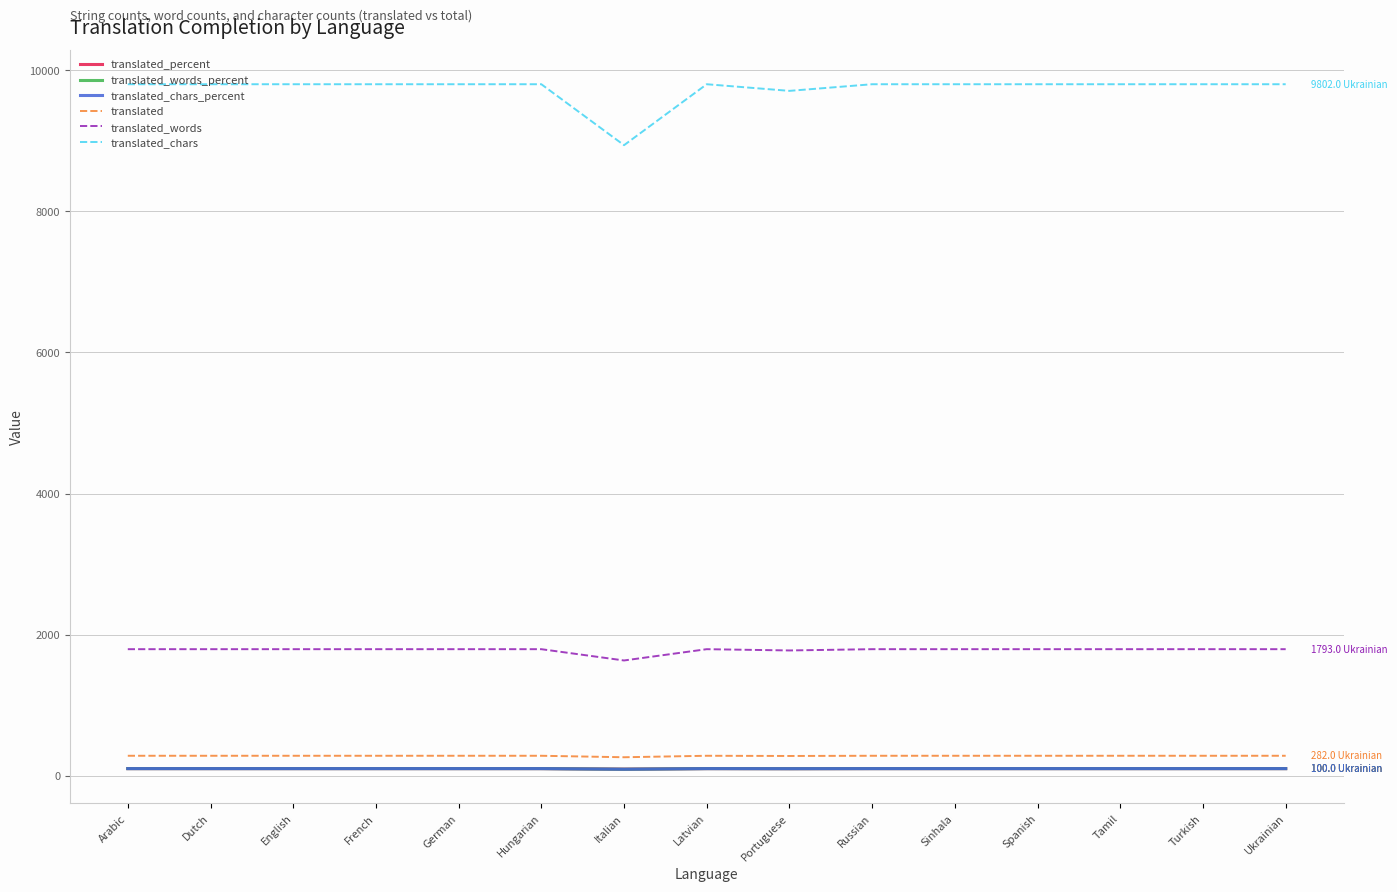

How many lines are shown in the chart?

6